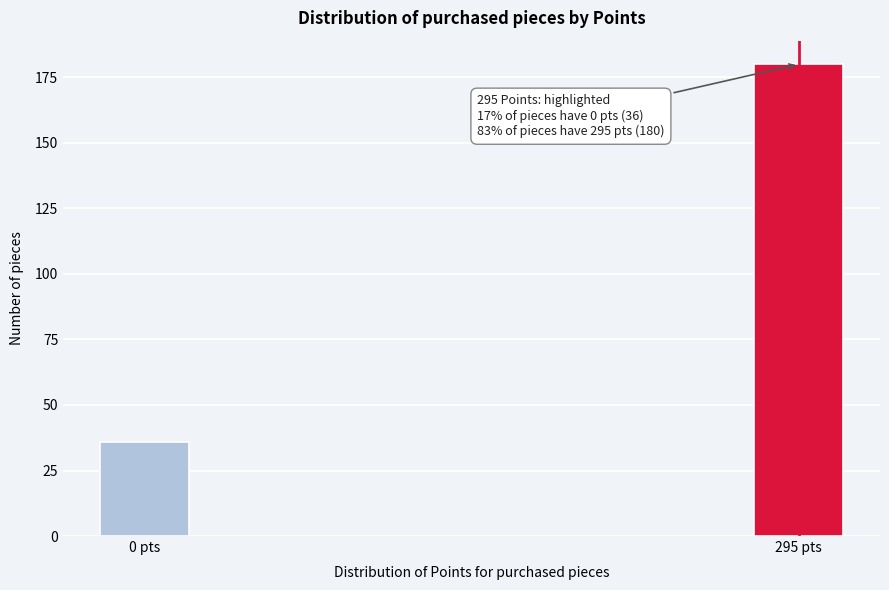

Reading left to right, list all the values displayed in this chart.

0 pts=36	295 pts=180